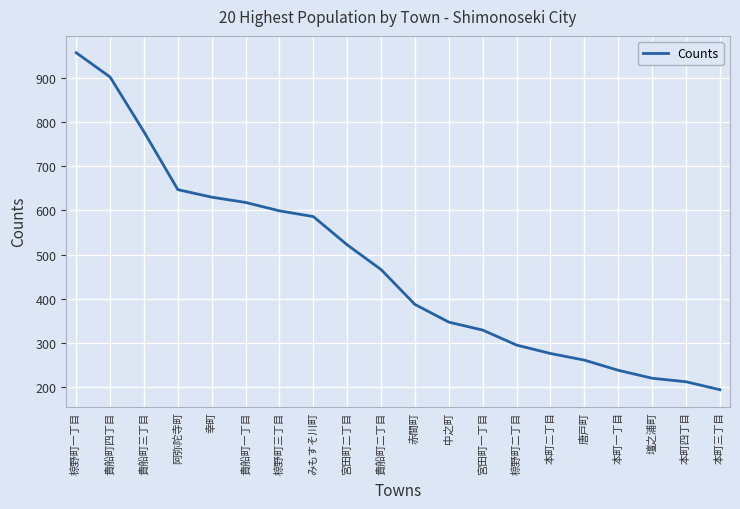

List the labels in order of value, smallest first.

本町三丁目, 本町四丁目, 壇之浦町, 本町一丁目, 唐戸町, 本町二丁目, 椋野町二丁目, 宮田町一丁目, 中之町, 赤間町, 貴船町二丁目, 宮田町二丁目, みもすそ川町, 椋野町三丁目, 貴船町一丁目, 幸町, 阿弥陀寺町, 貴船町三丁目, 貴船町四丁目, 椋野町一丁目